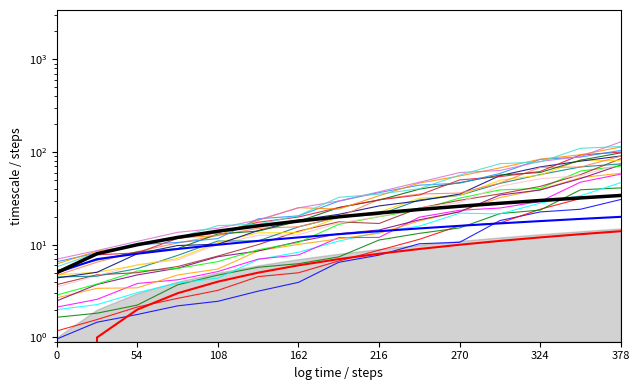

The HO series shows 20 at 378. True or false?

False